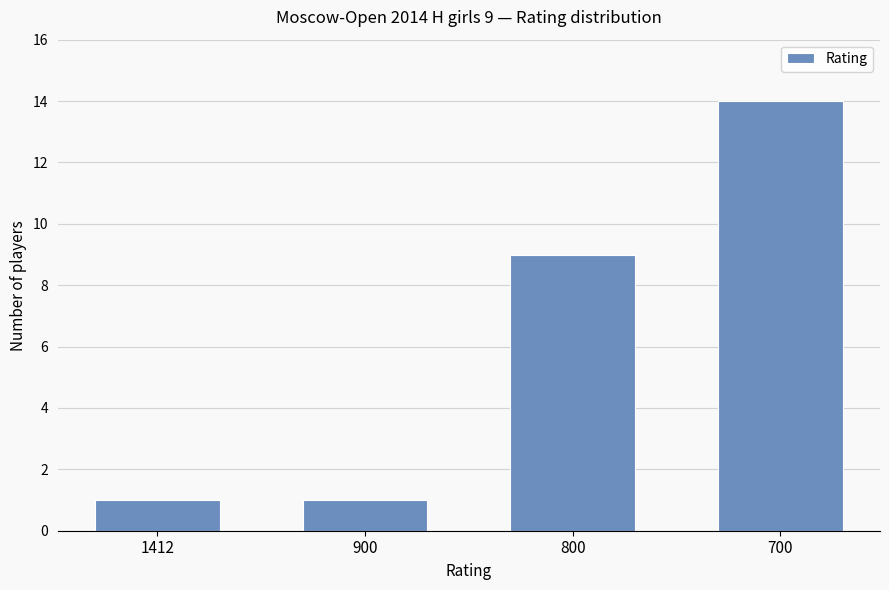

True or false: the data shows 14 at 700.

True